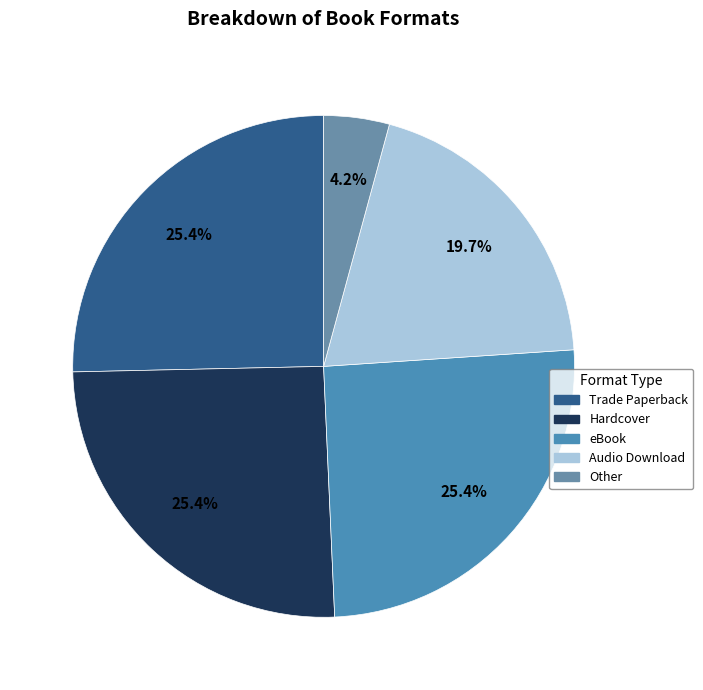

Is it true that eBook is 25% of the pie?

True